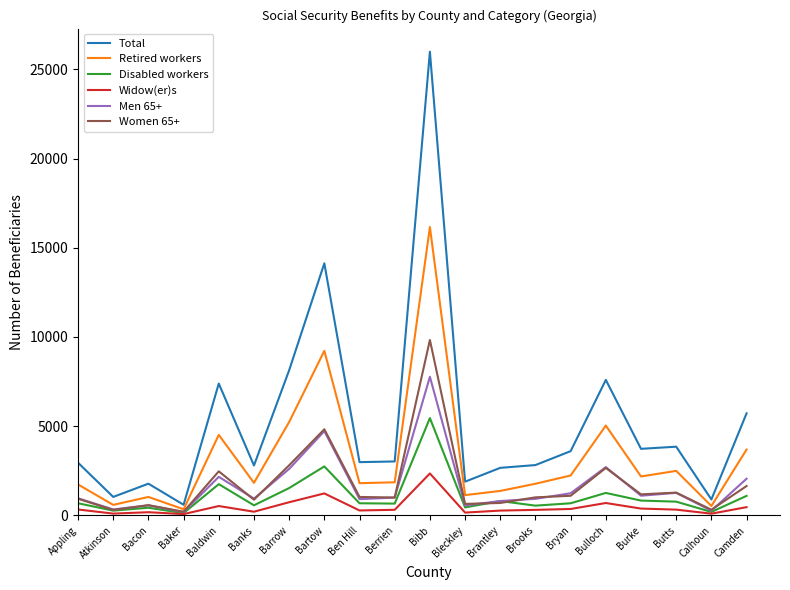

The value of Widow(er)s at Atkinson is 99. True or false?

True